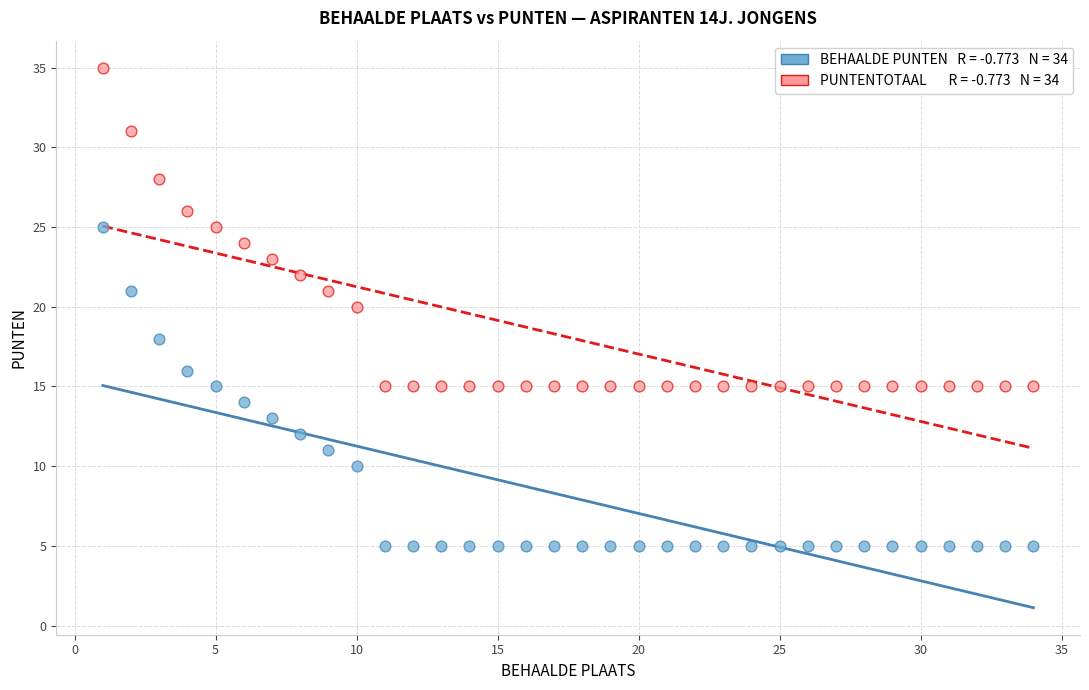

Across all data points, what is the range of X values (max minus min)?

33